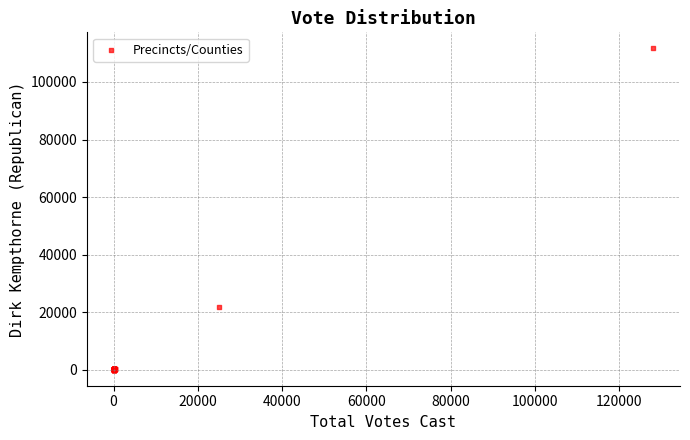

What Y value in the scatter plot is closest to 55849?

21690